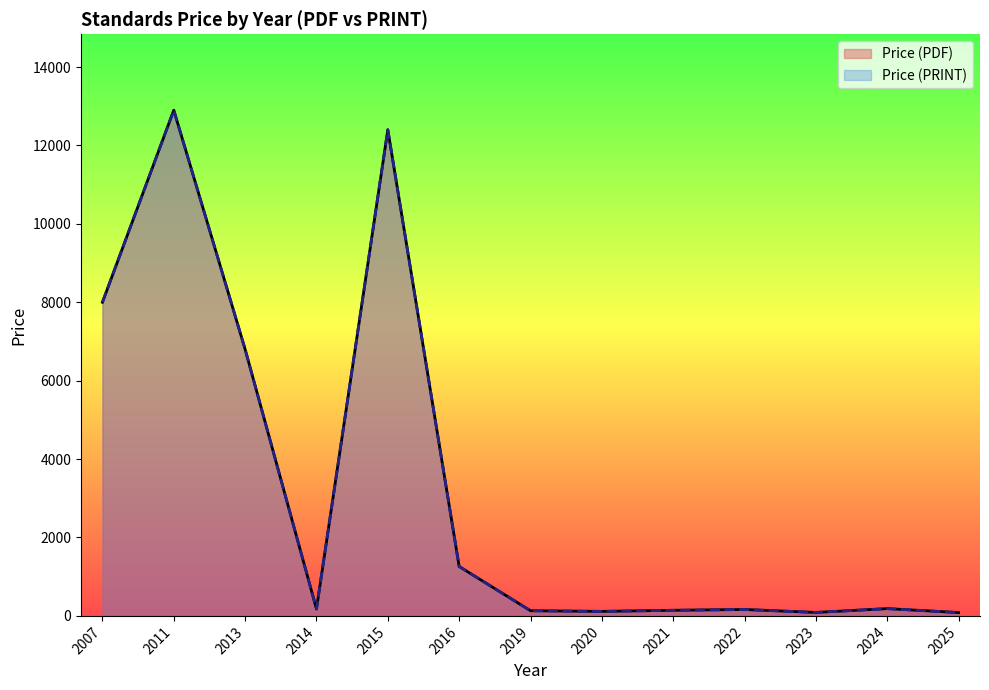

What is the sum of the Price (PRINT) values at 2022 and 2024?

263.0